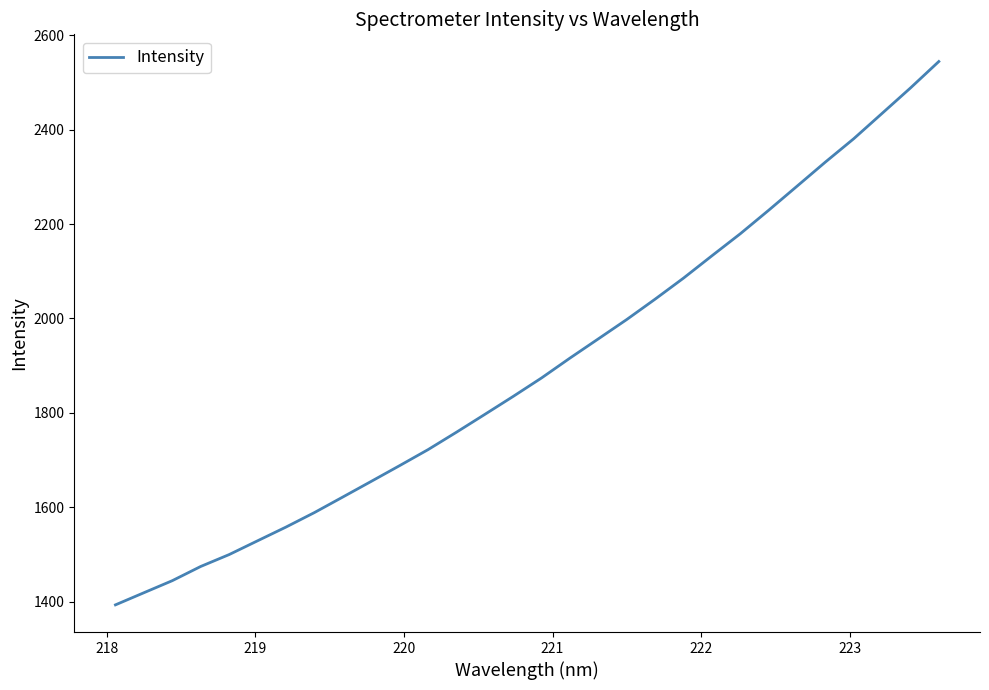

What is the difference between the maximum and minimum values?

1151.0